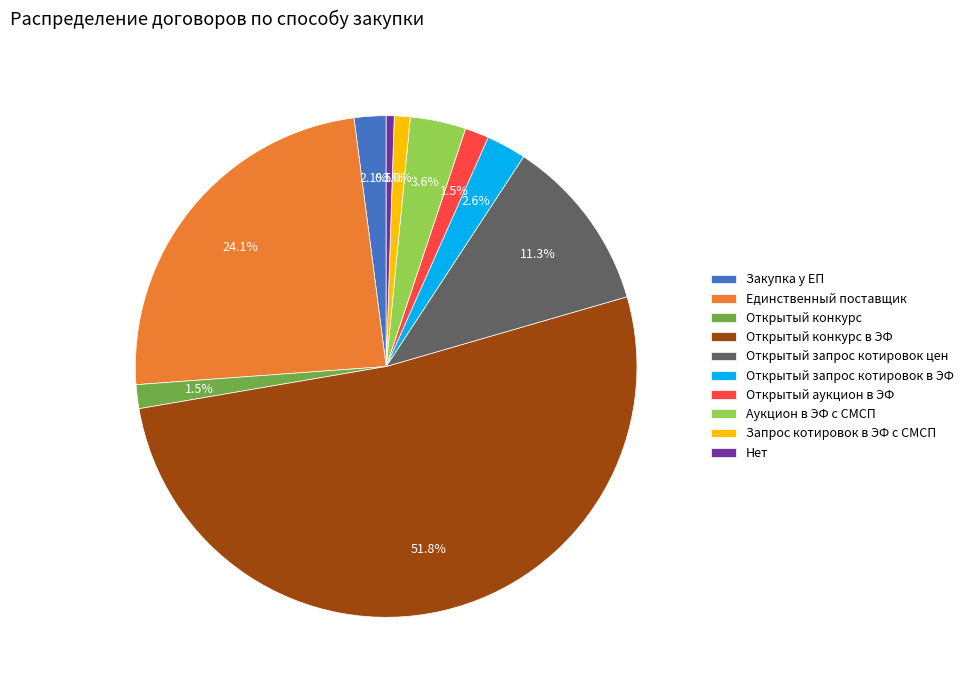

Which has a higher value, Аукцион в ЭФ с СМСП or Нет?

Аукцион в ЭФ с СМСП